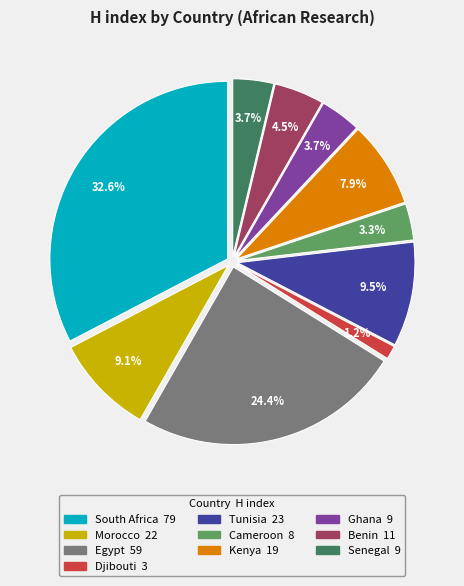

To the nearest percent, what is the difference between the Kenya and Cameroon slice percentages?

5%